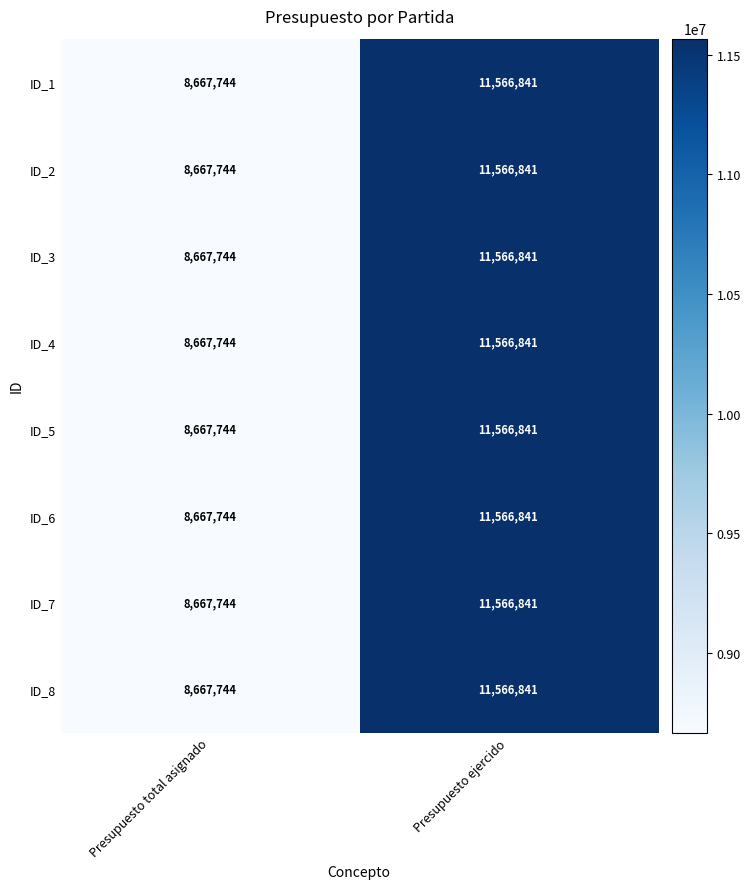

Reading left to right, transcribe all the data shown in this chart.

ID_1: 8667744	11566841
ID_2: 8667744	11566841
ID_3: 8667744	11566841
ID_4: 8667744	11566841
ID_5: 8667744	11566841
ID_6: 8667744	11566841
ID_7: 8667744	11566841
ID_8: 8667744	11566841